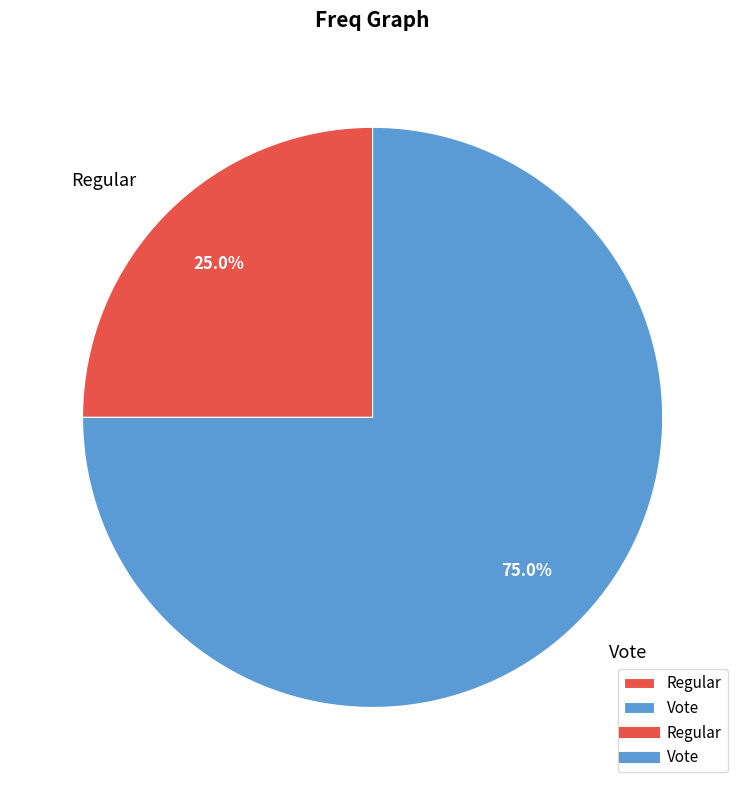

How many segments does this pie chart have?

2